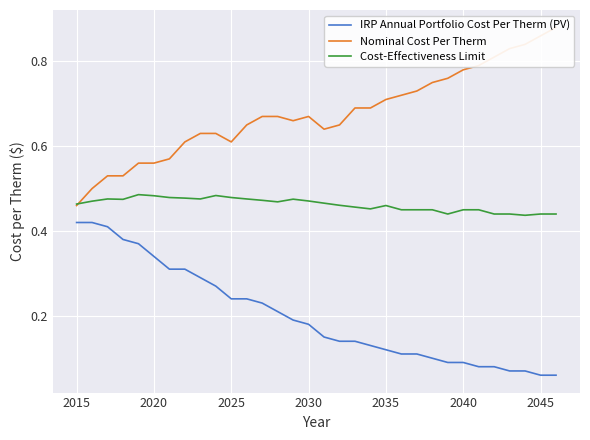

Is this an area chart (filled region under the line)?

No